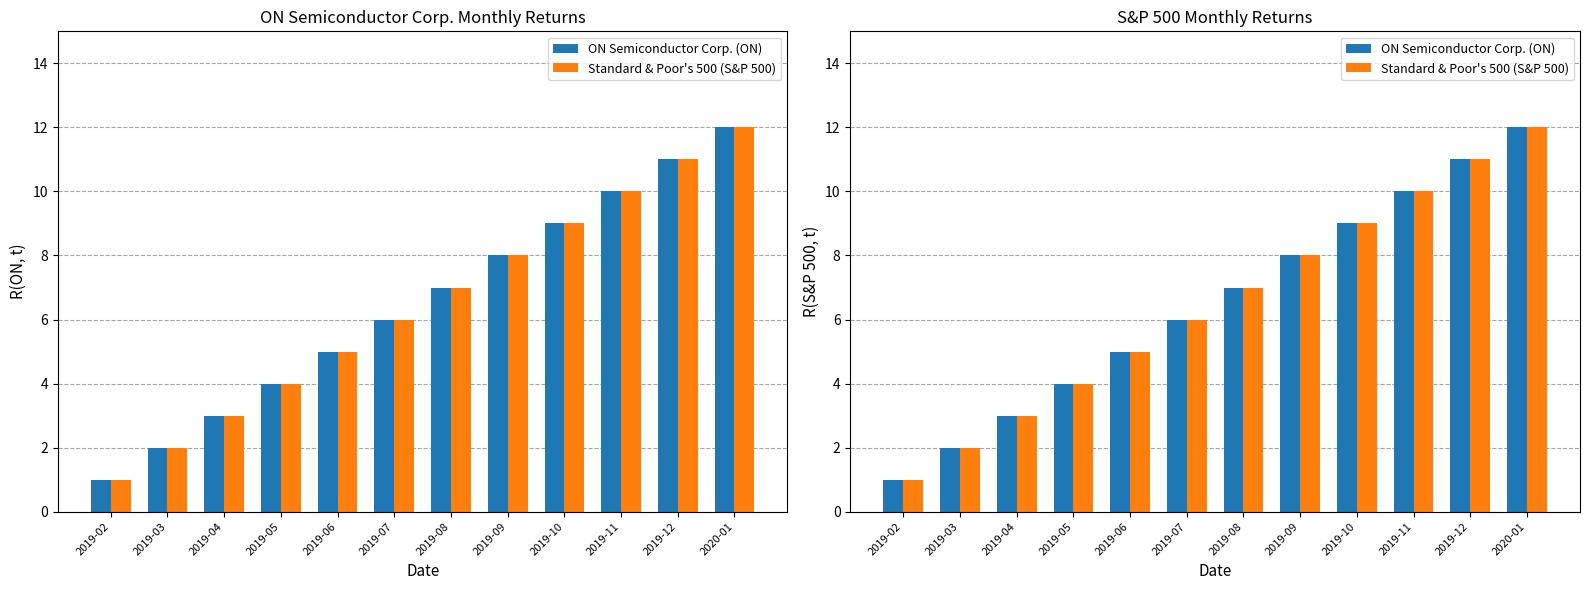

How many bars are there in total?

24